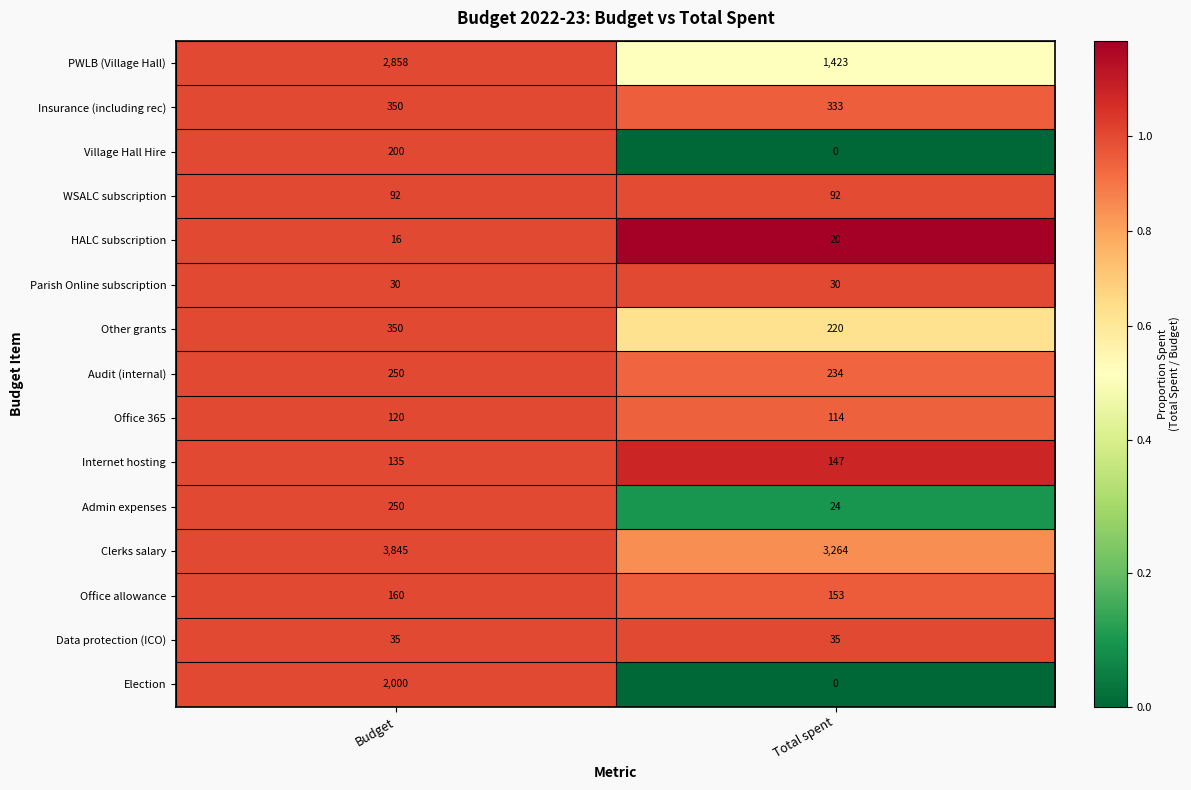

Rank the categories by Insurance (including rec) value from lowest to highest.

Total spent, Budget